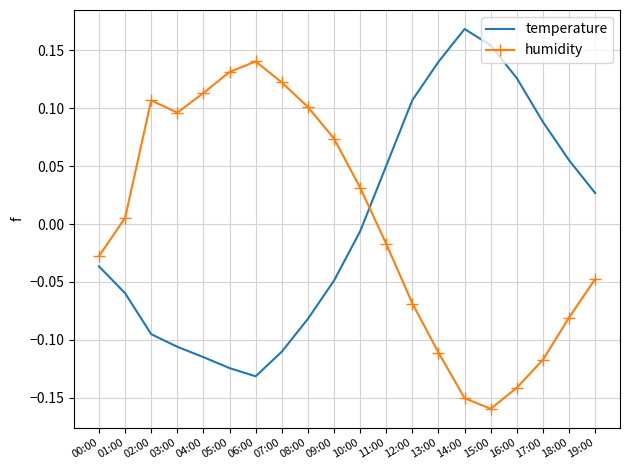

How many values in humidity are below zero?

10